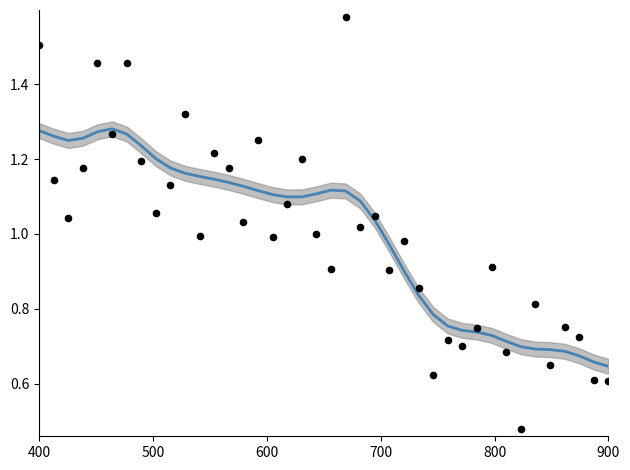

At how many categories does at least one series exceed 0?

40